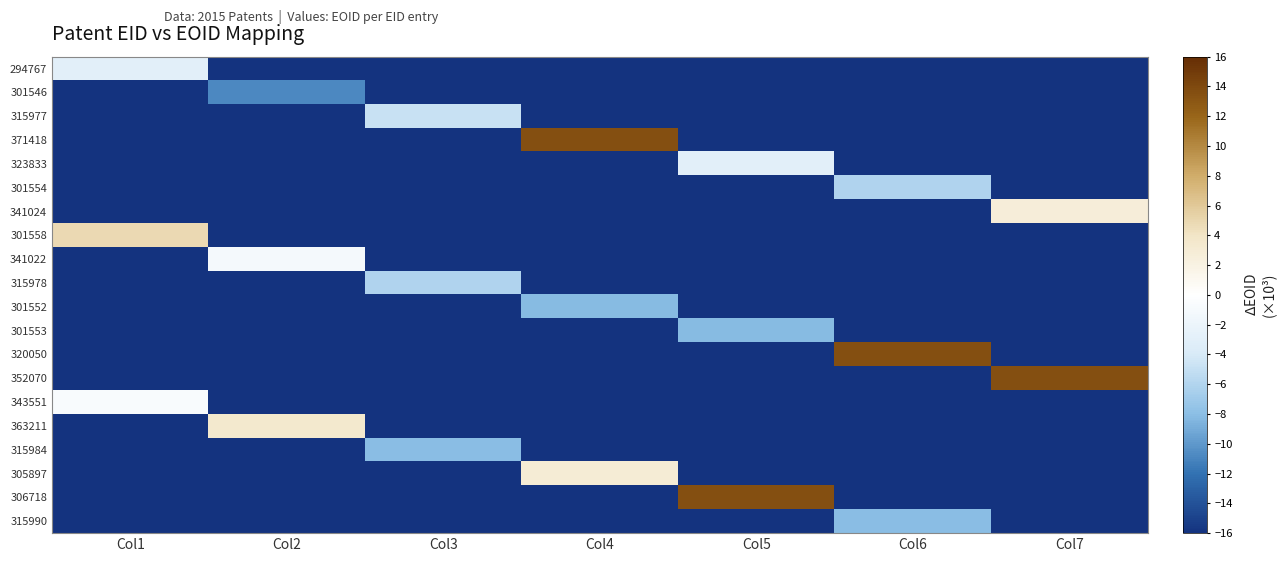

List the series in order of their peak value, highest first.

371418, 320050, 352070, 306718, 301558, 363211, 305897, 341024, 343551, 341022, 294767, 323833, 315977, 315978, 301554, 315984, 315990, 301553, 301552, 301546